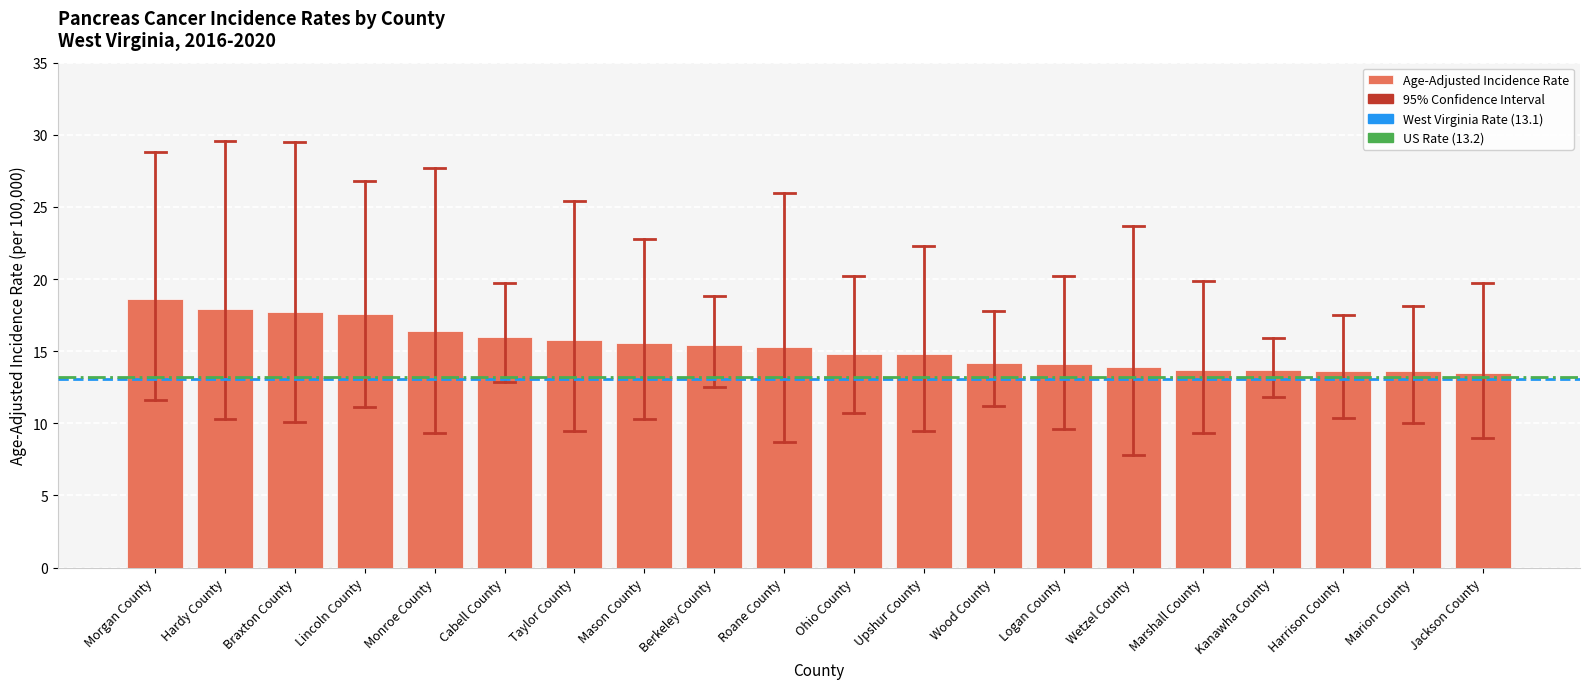

What is the greatest value displayed?

18.6